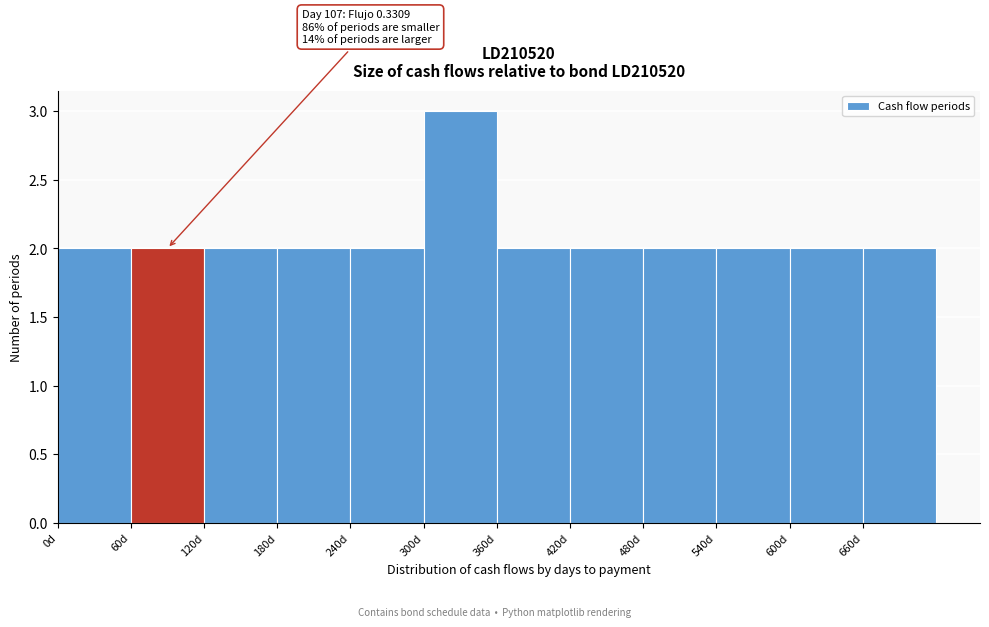

Which range on the x-axis has the tallest bar?

300 to 360